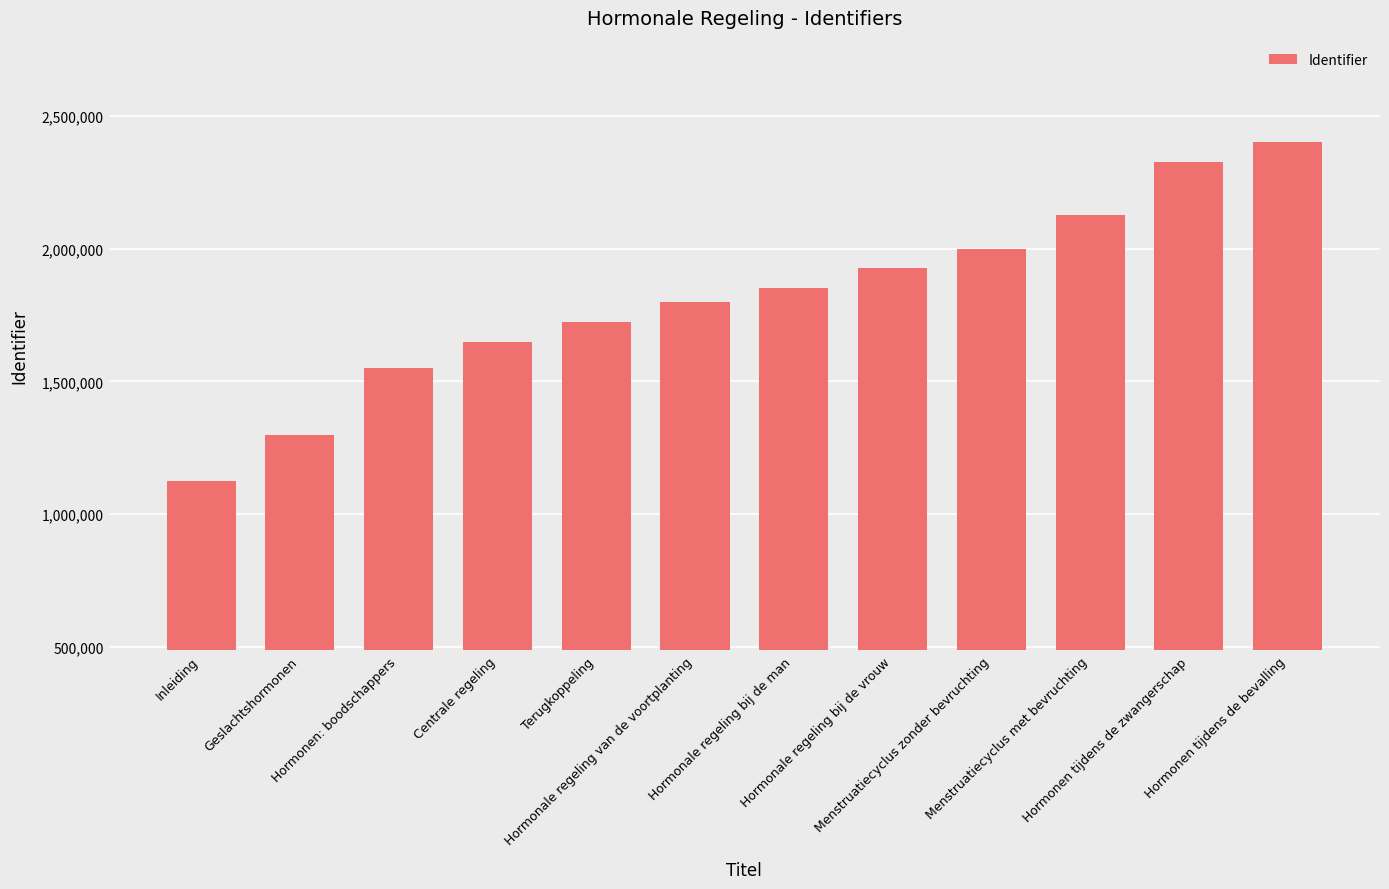

The chart shows a value of 4856796 at Hormonen tijdens de bevalling. True or false?

False